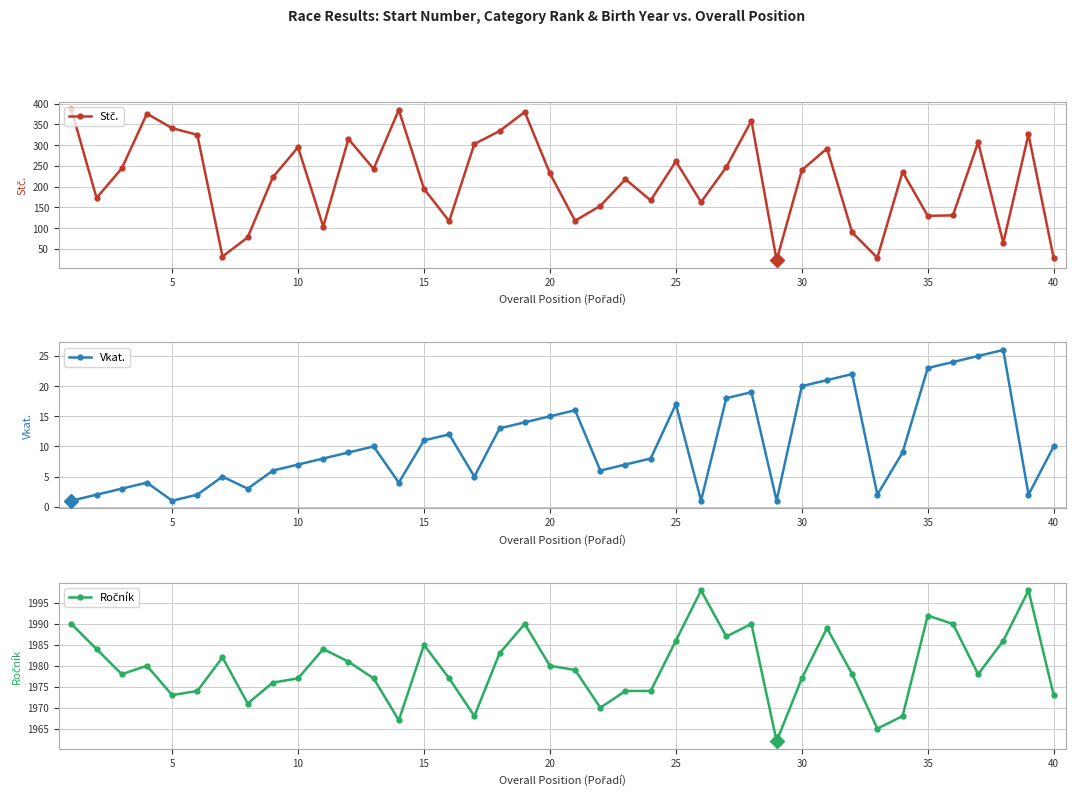

Is this an area chart (filled region under the line)?

No